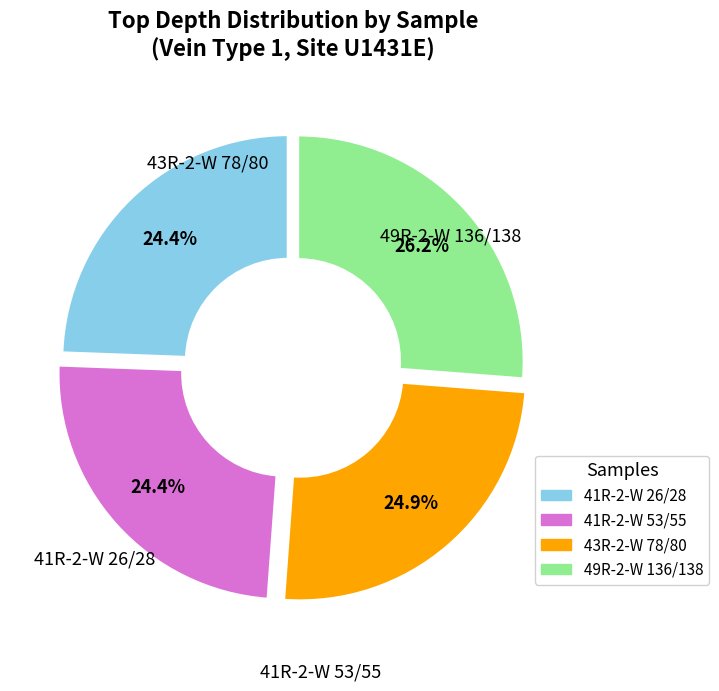

Is there any slice that represents more than half of the pie?

No